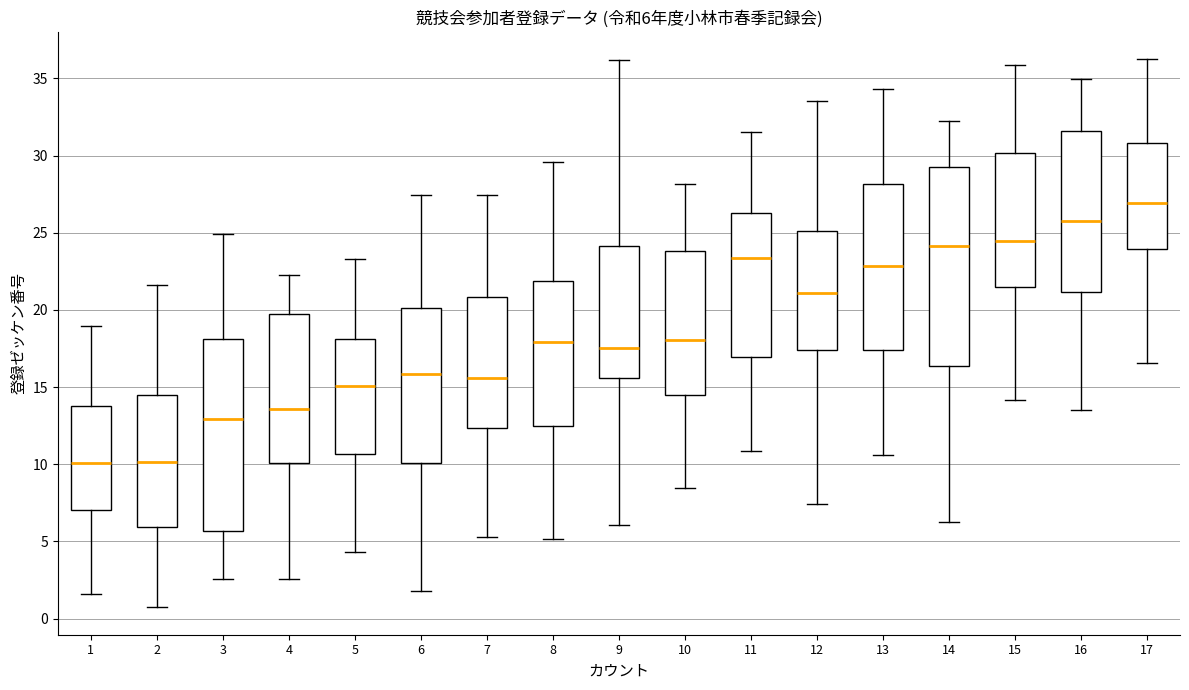

Which box has the highest median line?

17